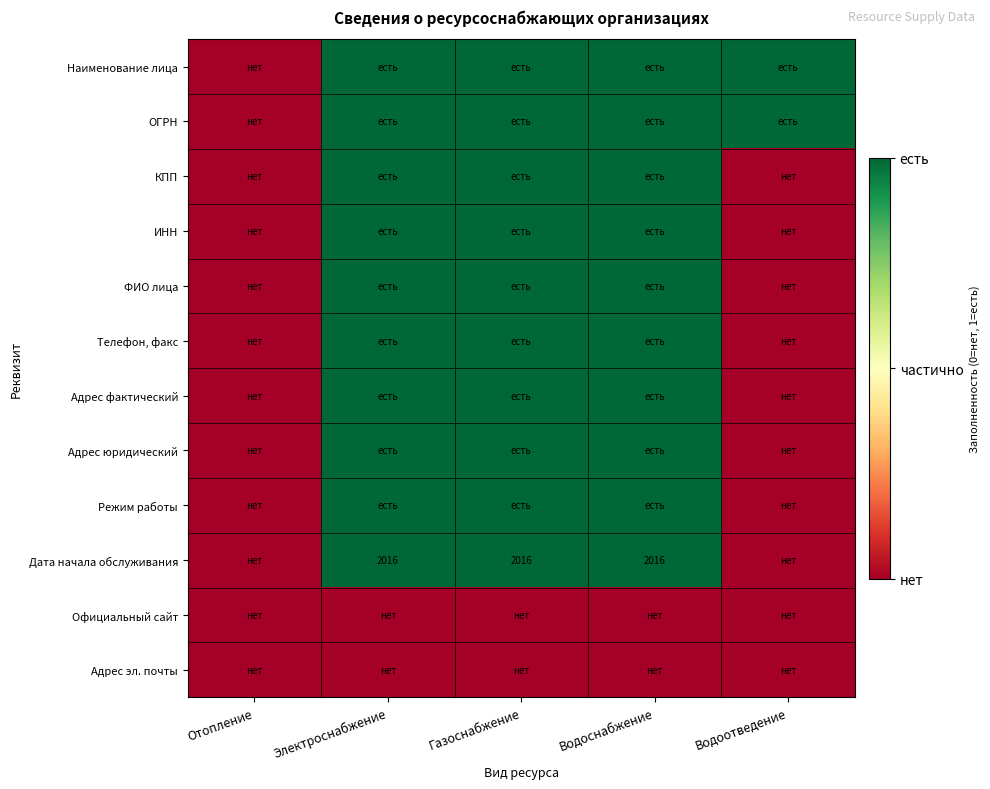

The value of Дата начала обслуживания at Водоснабжение is 2016. True or false?

True